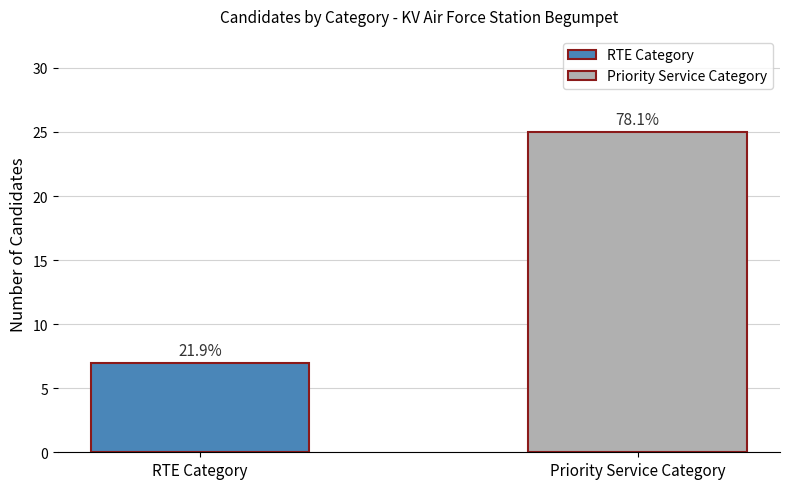

Count the values in the range 7 to 25.

2